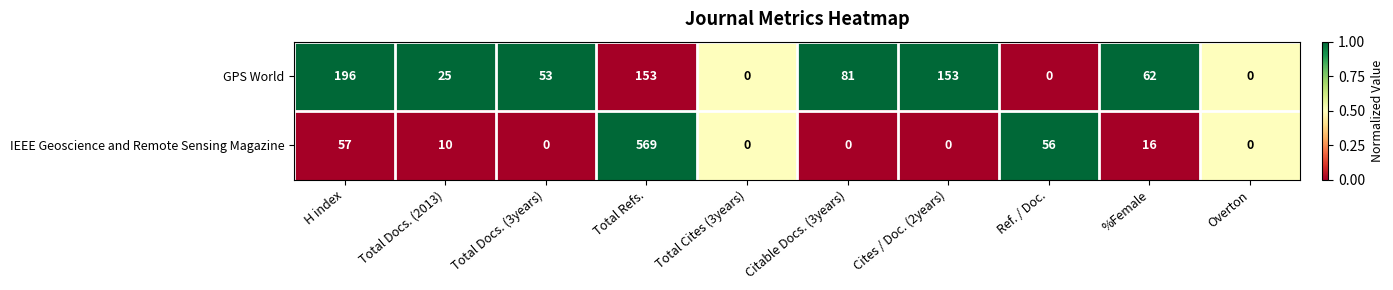

The value of IEEE Geoscience and Remote Sensing Magazine at Total Docs. (3years) is 0. True or false?

True